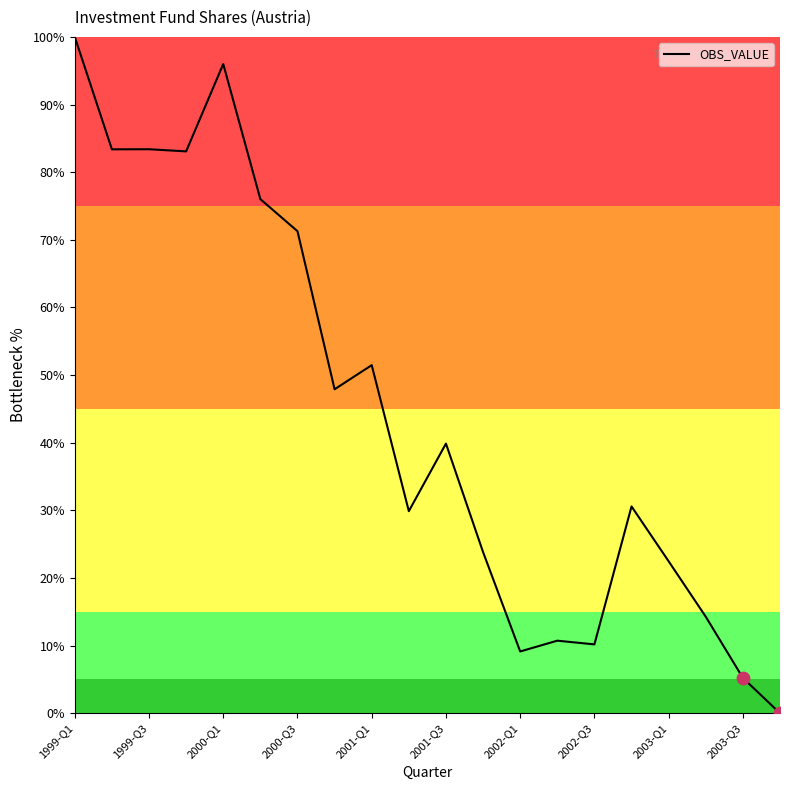

What is the difference between the maximum and minimum values?

100.0